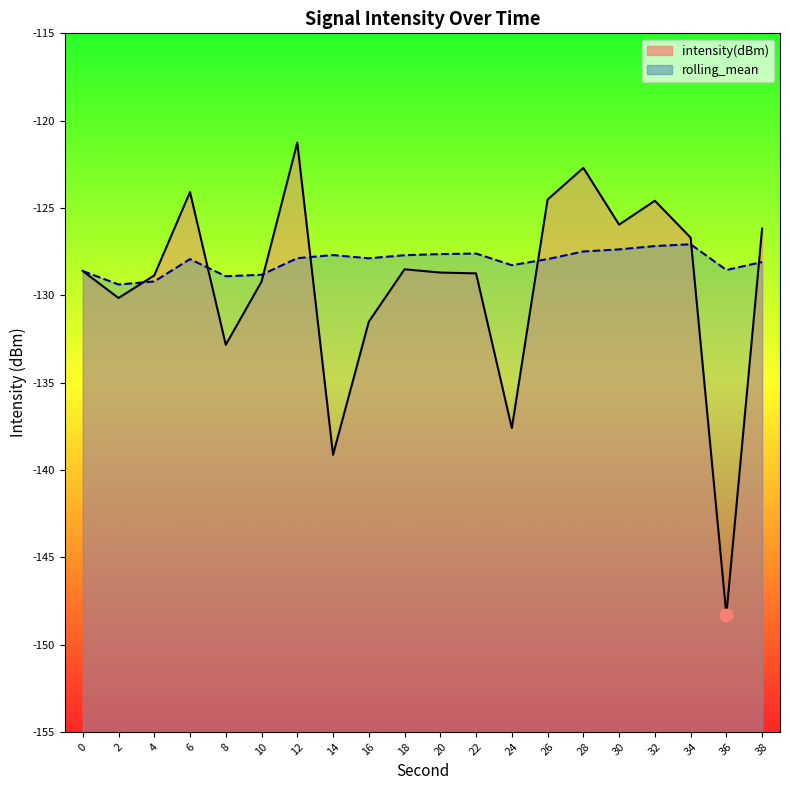

At which category is the sum across all series the highest?

12